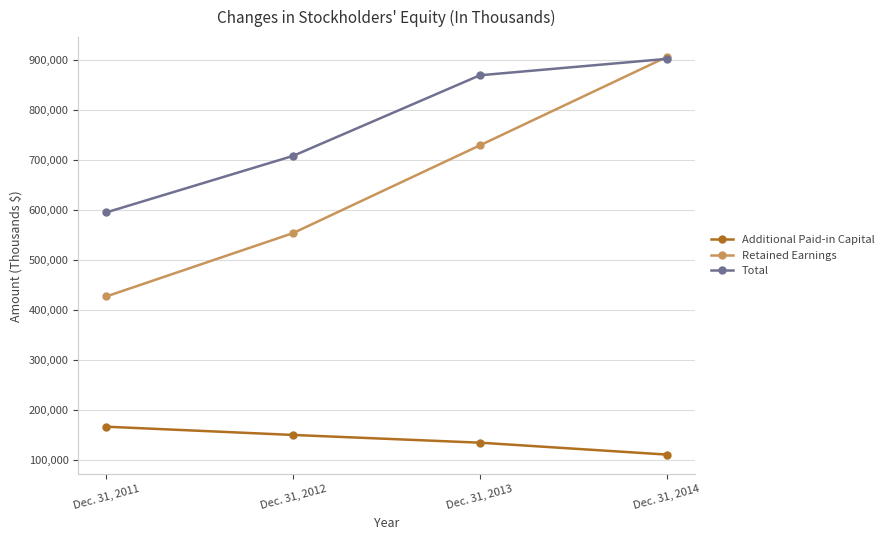

Reading left to right, what are all the values shown in this chart?

Additional Paid-in Capital: 167381	150878	135441	111659
Retained Earnings: 427598	554191	729505	906010
Total: 595488	708427	869476	902215